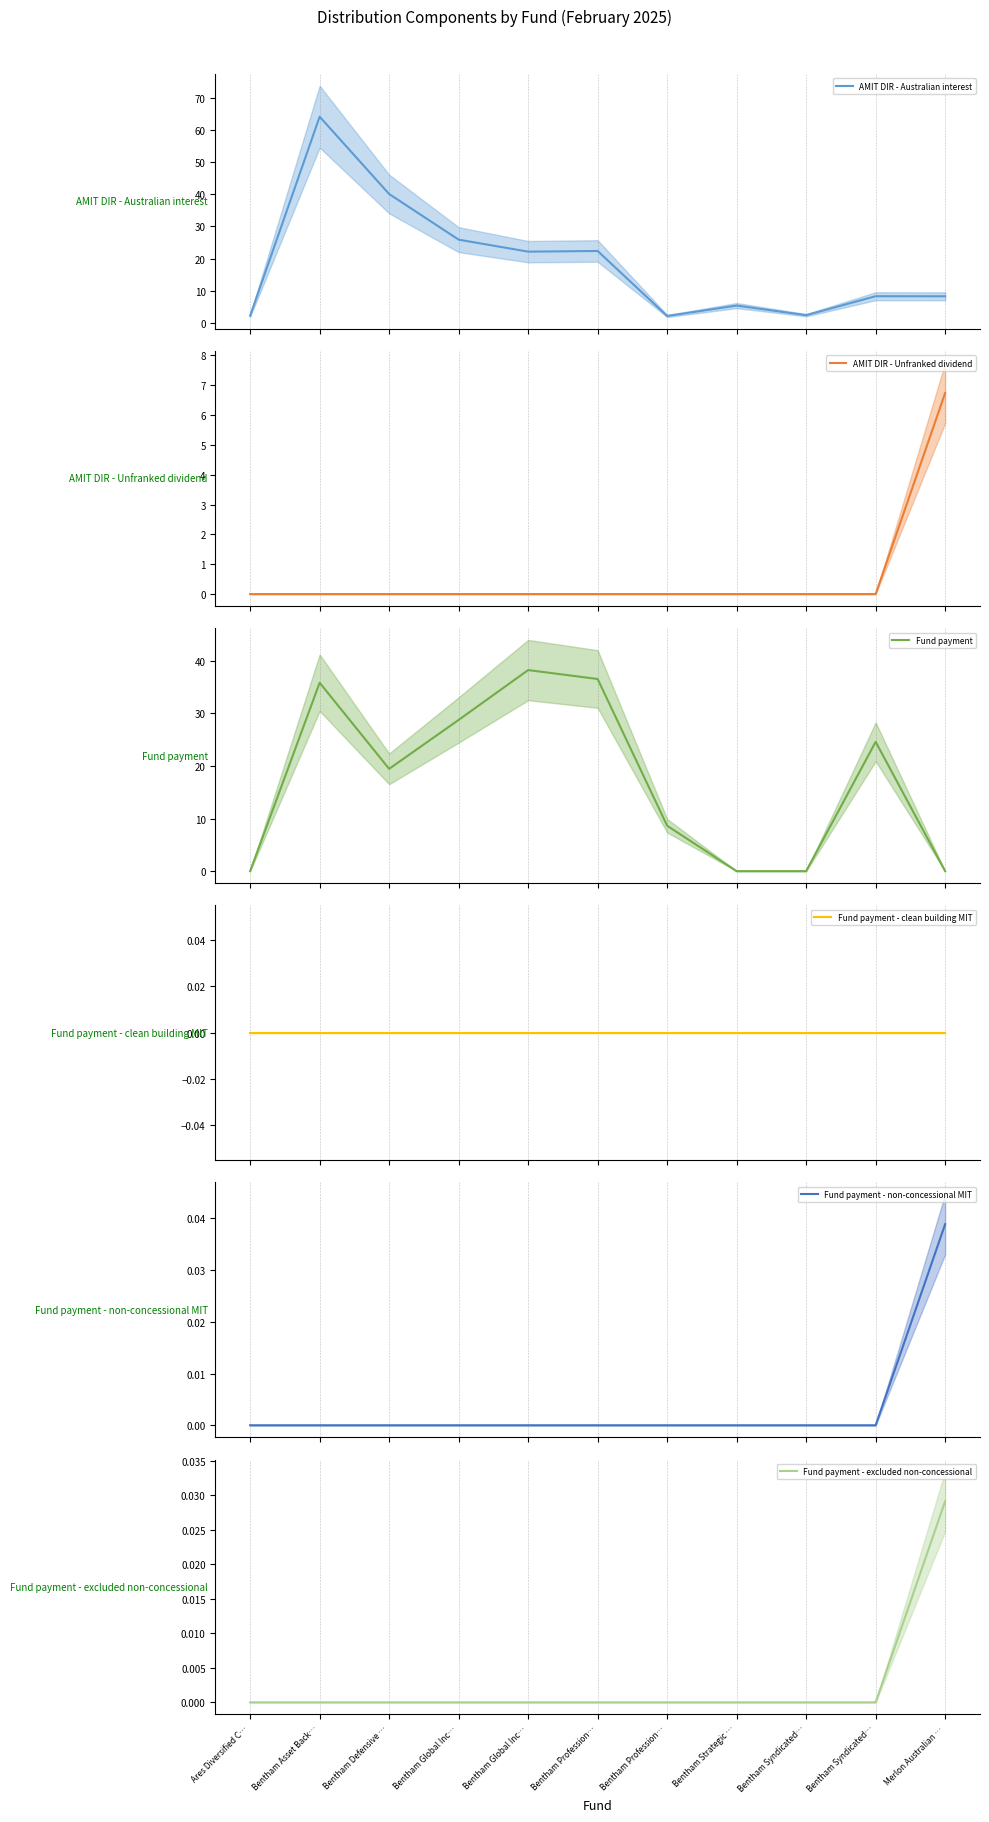

Does the chart have visible grid lines?

Yes